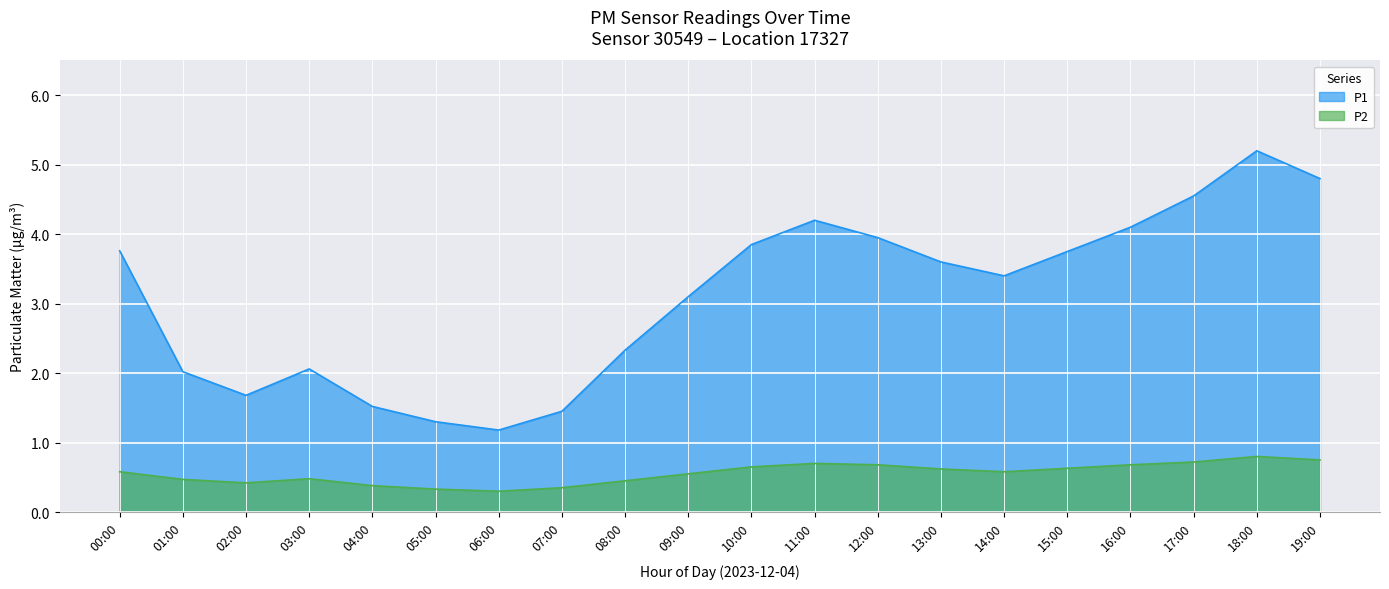

True or false: P1 and P2 cross at least once.

False